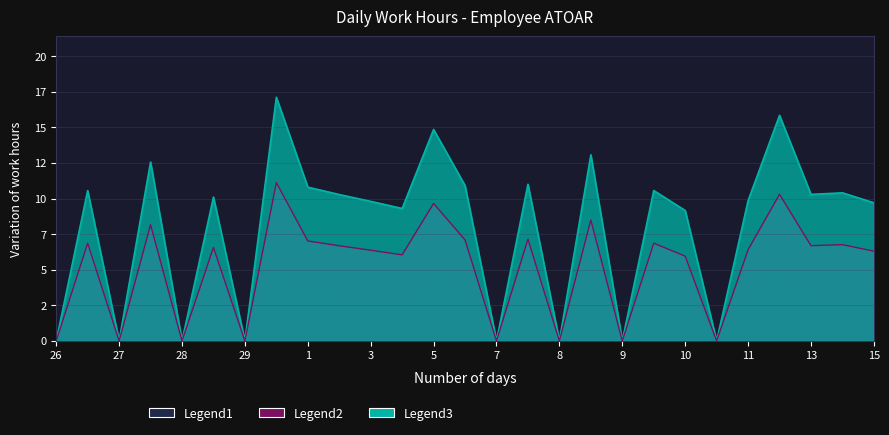

True or false: Overtime and Low intersect in this chart.

False